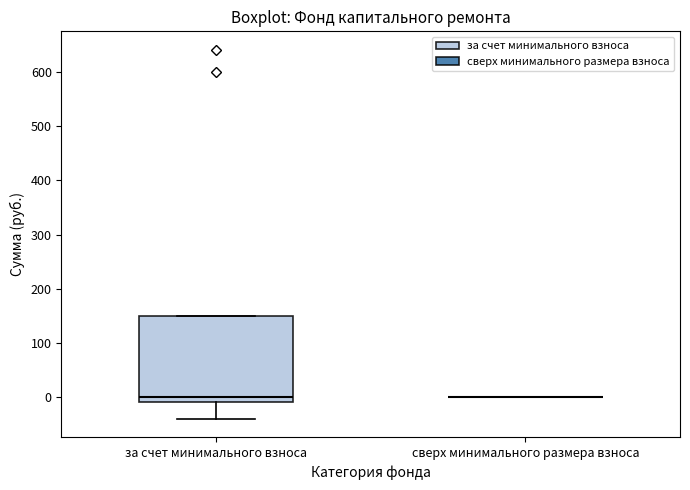

Comparing the boxes themselves (not the whiskers), which one is the tallest?

за счет минимального взноса